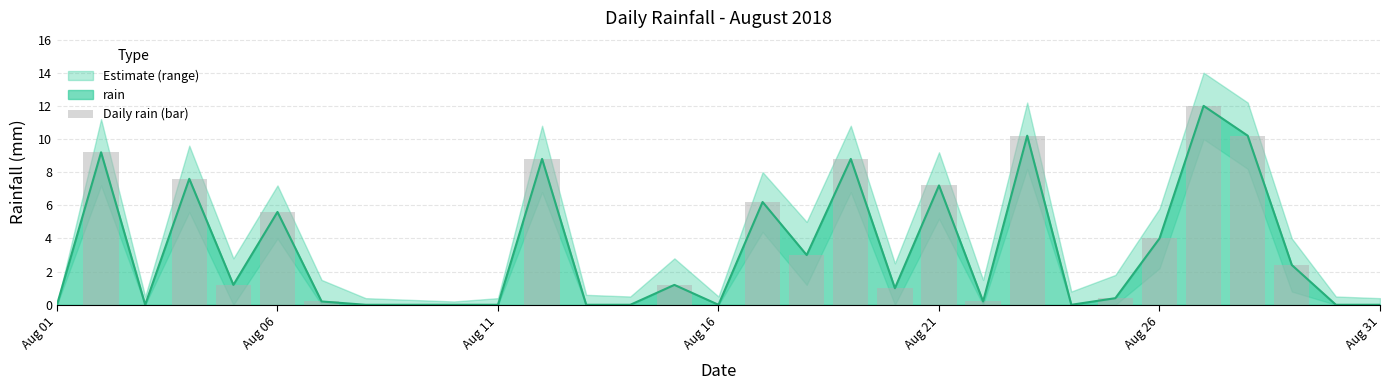

The value of rain at Aug 11 is 0.0. True or false?

True